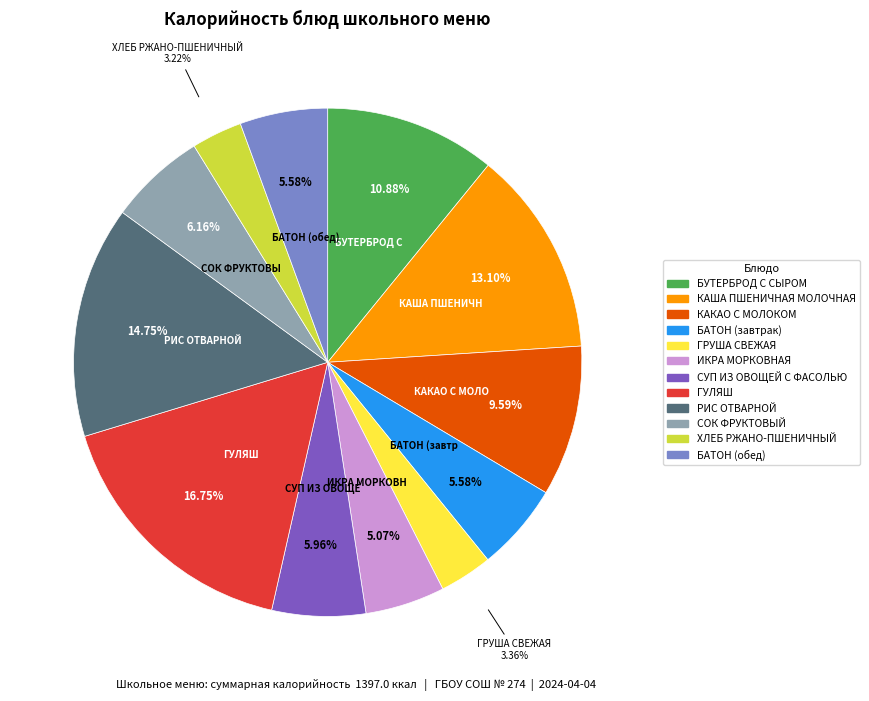

Between СОК ФРУКТОВЫЙ and ГУЛЯШ, which is larger?

ГУЛЯШ